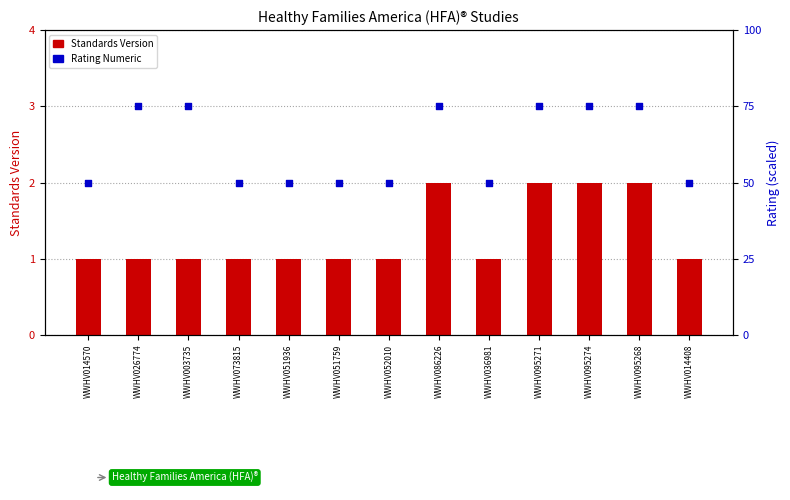

At which category is the sum across all series the highest?

WWHV086226